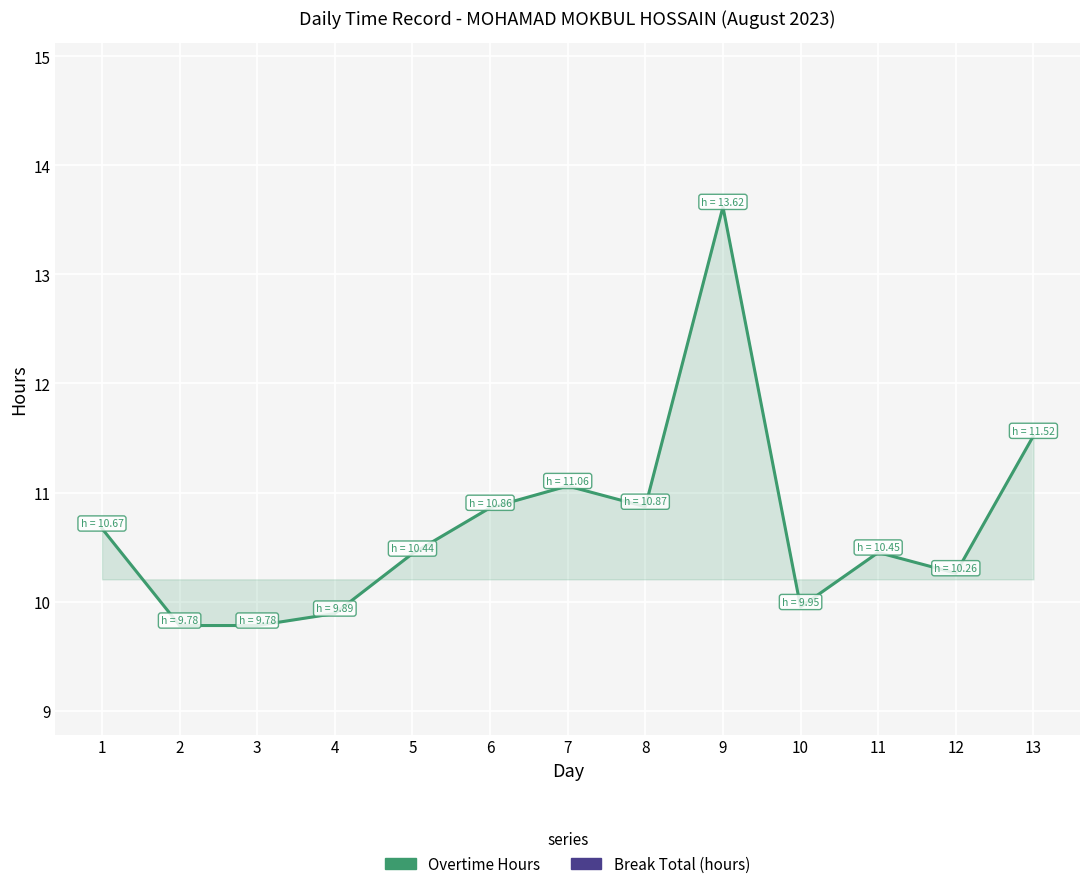

True or false: Overtime Hours and Break Total cross at least once.

False